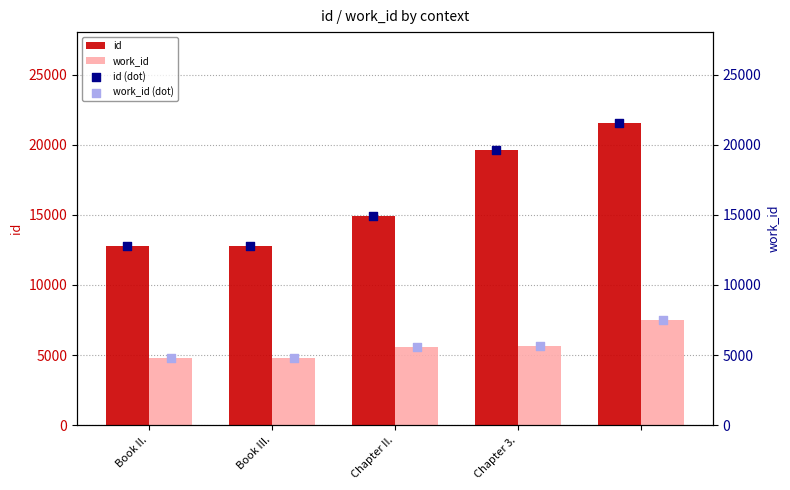

What are all the series names shown in the legend?

id, work_id, id (dot), work_id (dot)